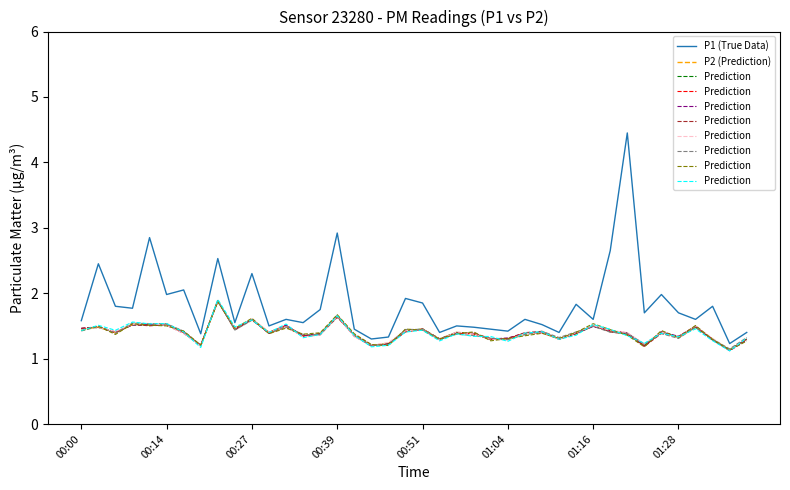

Which series changed the most between 11 and 17?

Prediction